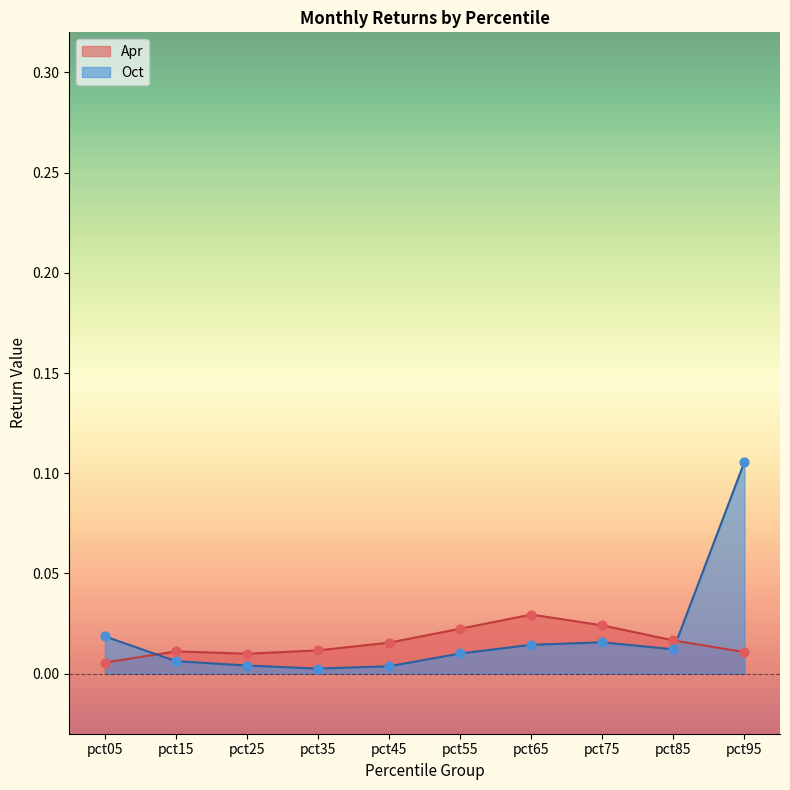

At how many categories does at least one series exceed 0?

10